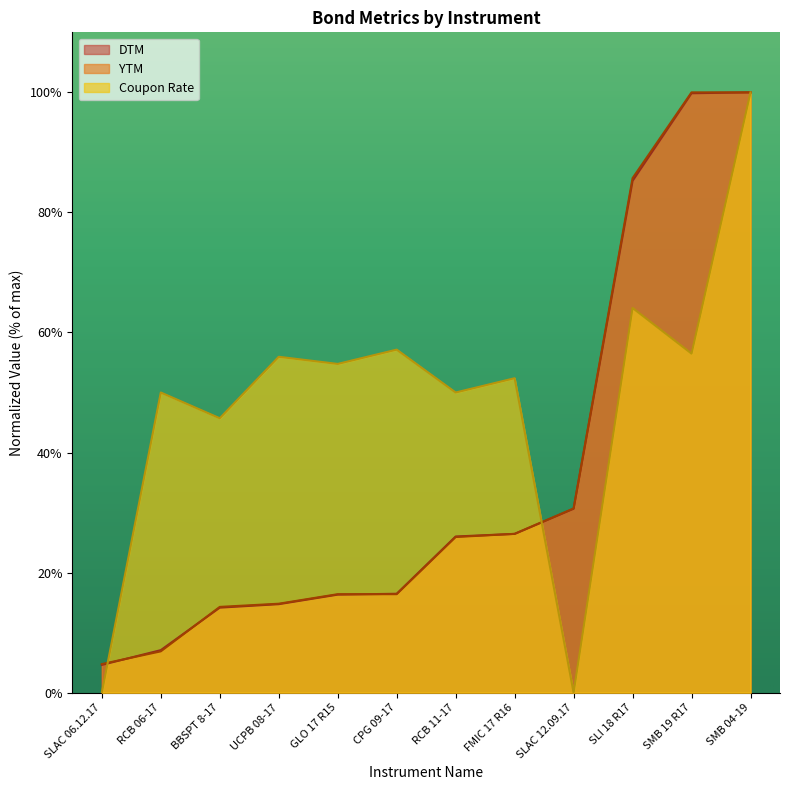

What is the value of the Coupon Rate point at the 4th from the left?

56.0